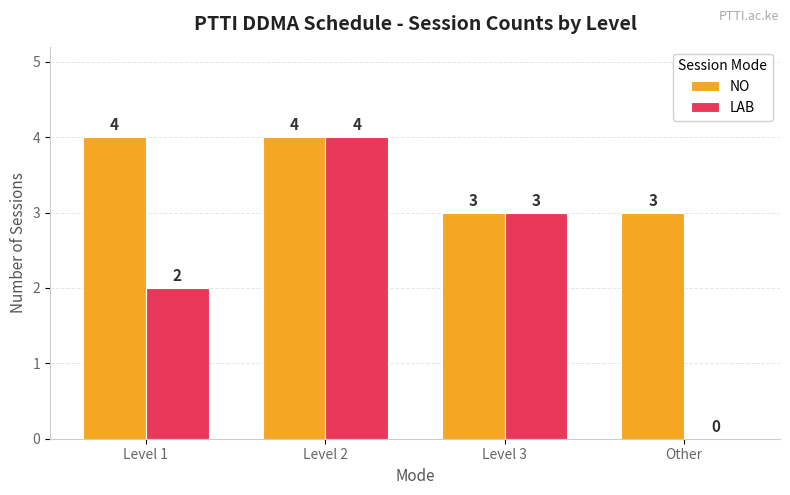

What is the sum of the NO values at Level 1 and Other?

7